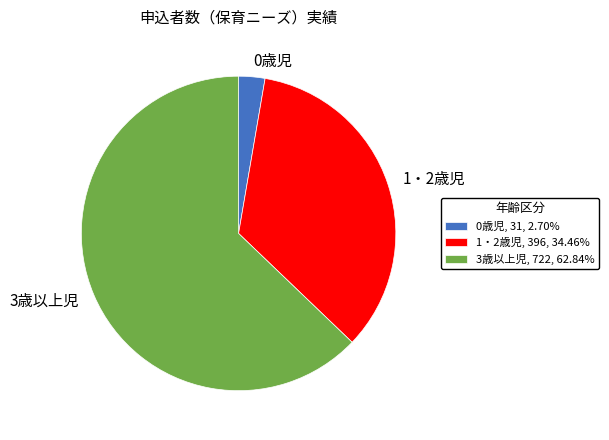

Approximately how many times larger is the value at 1・2歳児 compared to 0歳児?

12.8